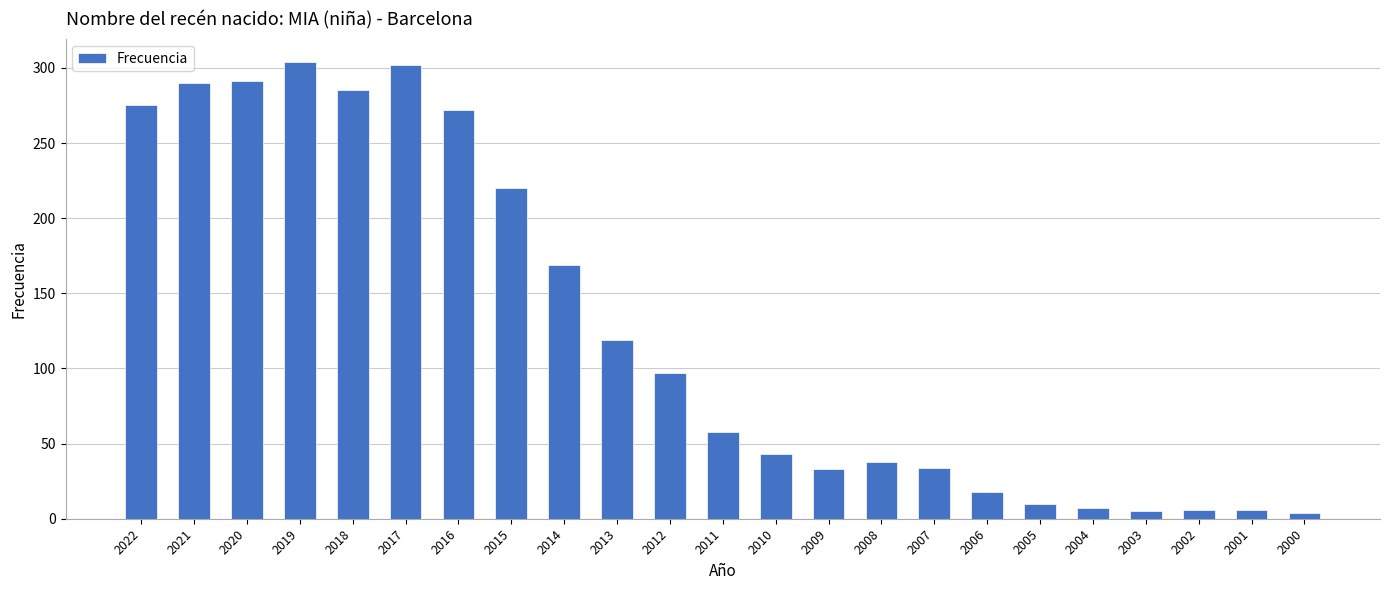

At which label does the data first exceed 58?

2022